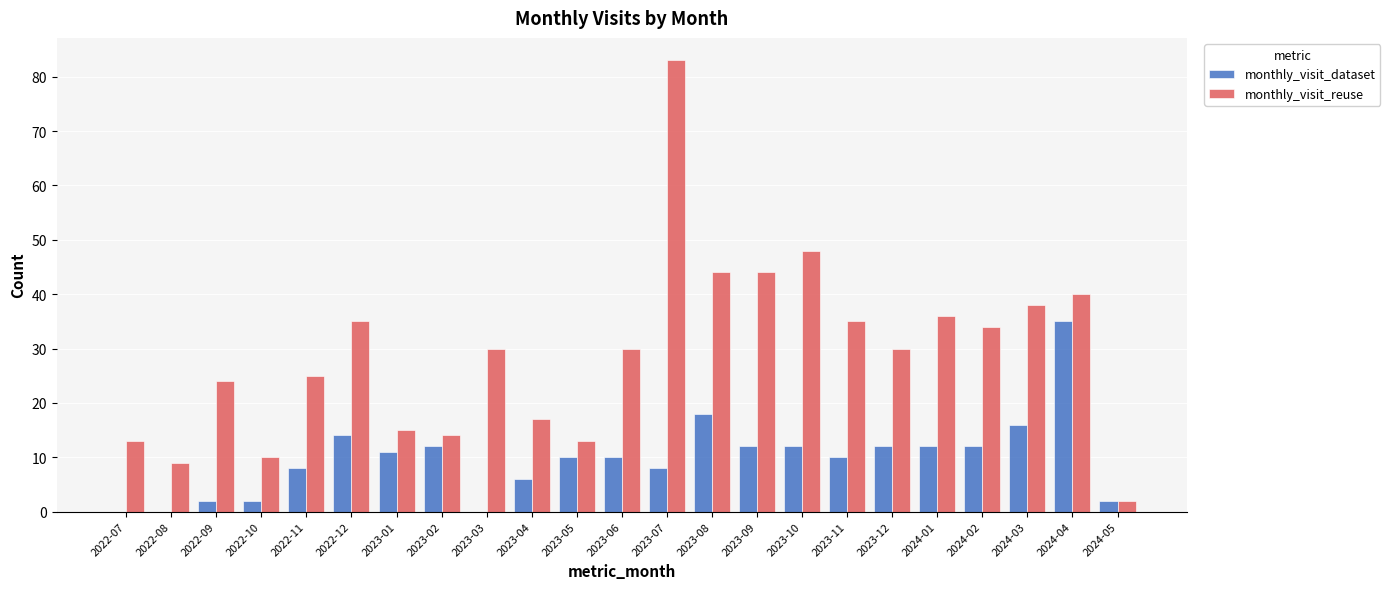

Reading left to right, what are all the values shown in this chart?

monthly_visit_dataset: 0	0	2	2	8	14	11	12	0	6	10	10	8	18	12	12	10	12	12	12	16	35	2
monthly_visit_reuse: 13	9	24	10	25	35	15	14	30	17	13	30	83	44	44	48	35	30	36	34	38	40	2